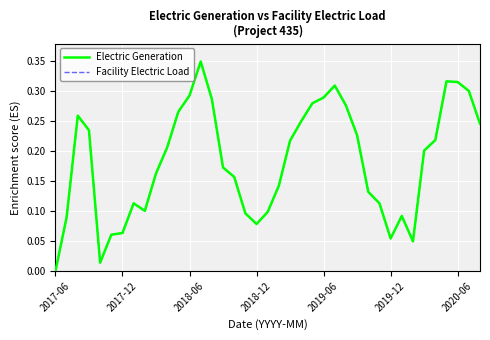

At which category is the sum across all series the highest?

13